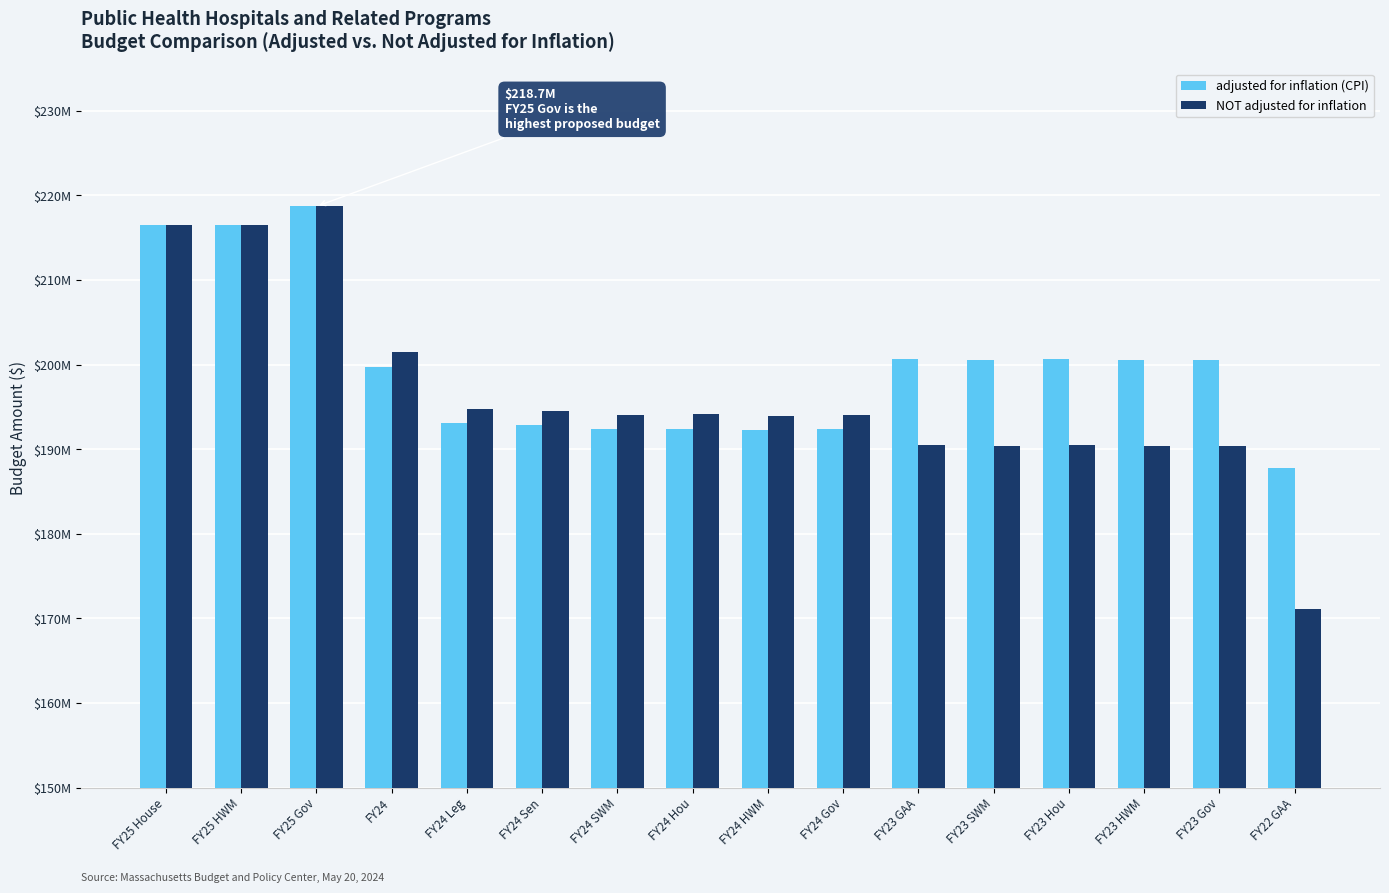

Does the chart contain any negative values?

No